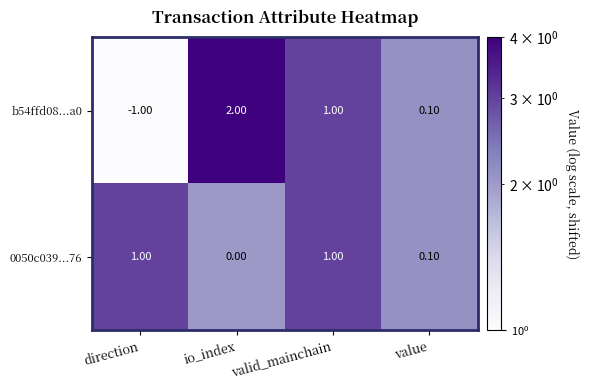

Which category has the lowest value across all series?

direction